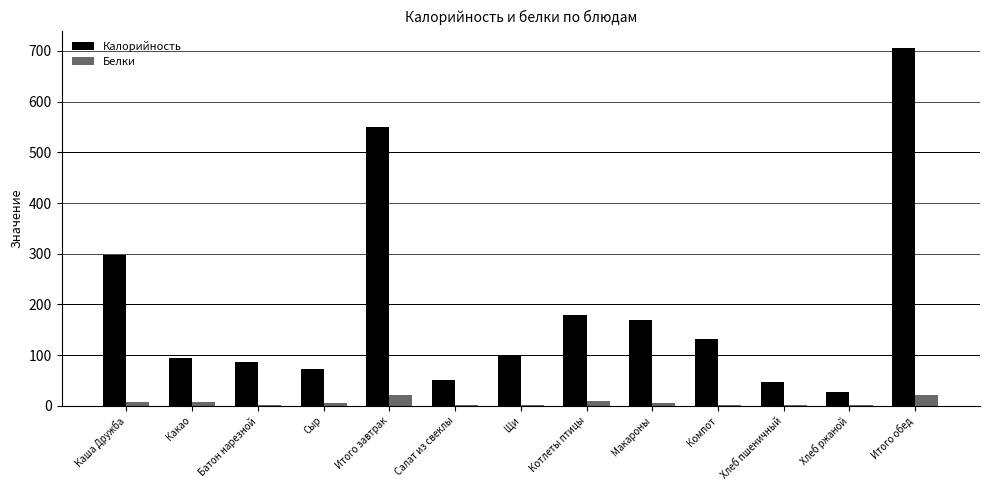

Which series has the largest total across all categories?

Калорийность